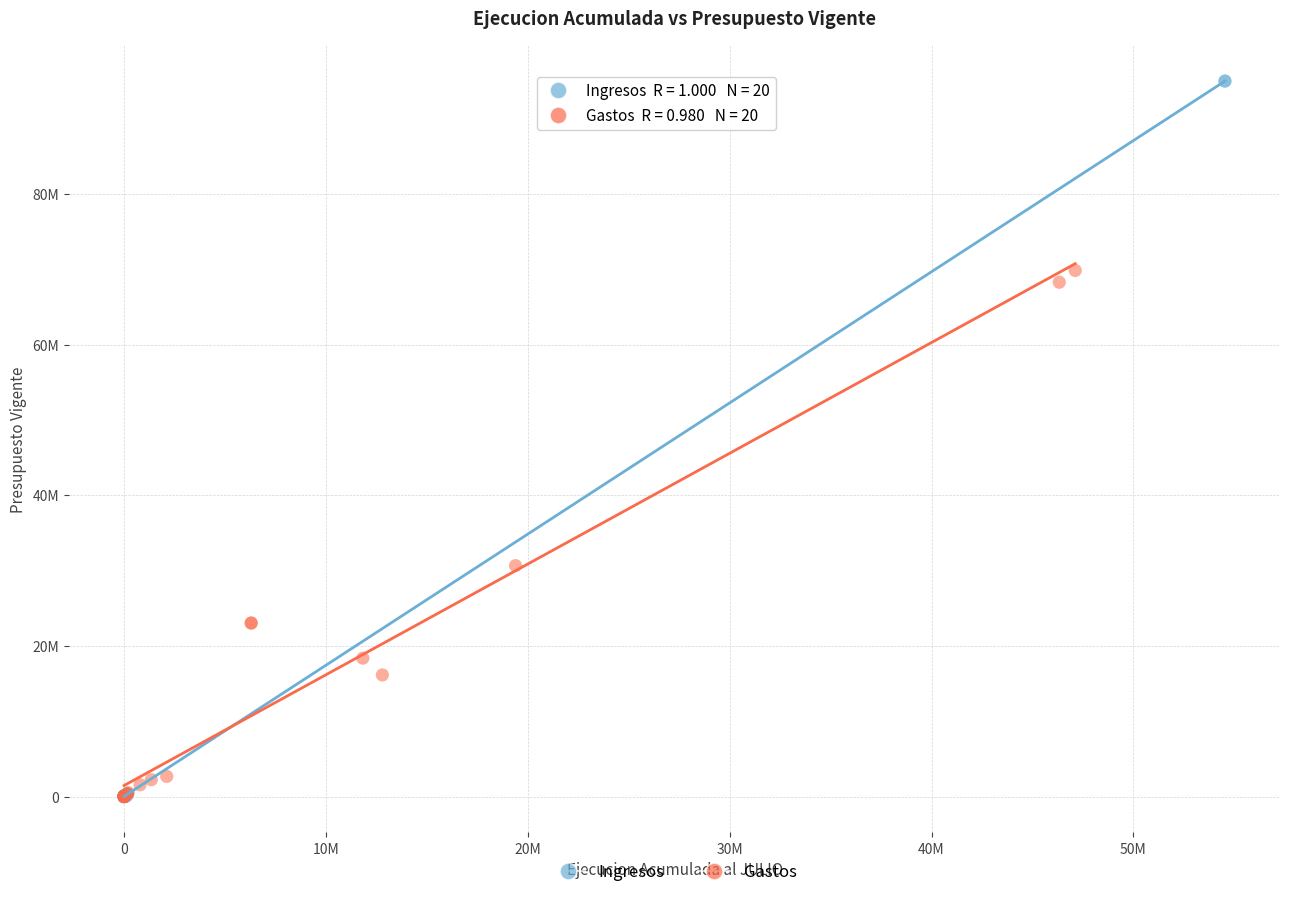

What are all the series names shown in the legend?

Ingresos, Gastos